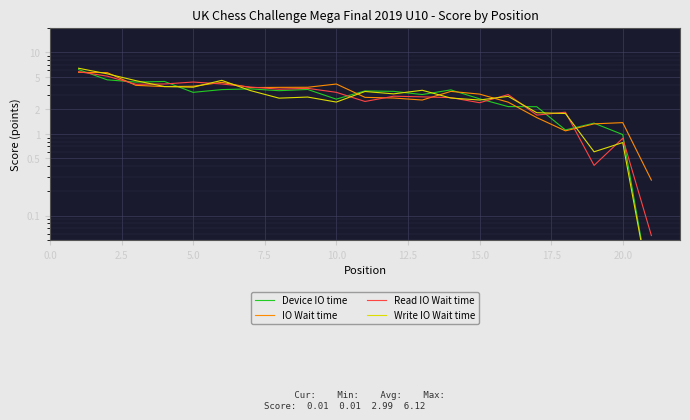

How many data points in Device IO time are less than 3?

8